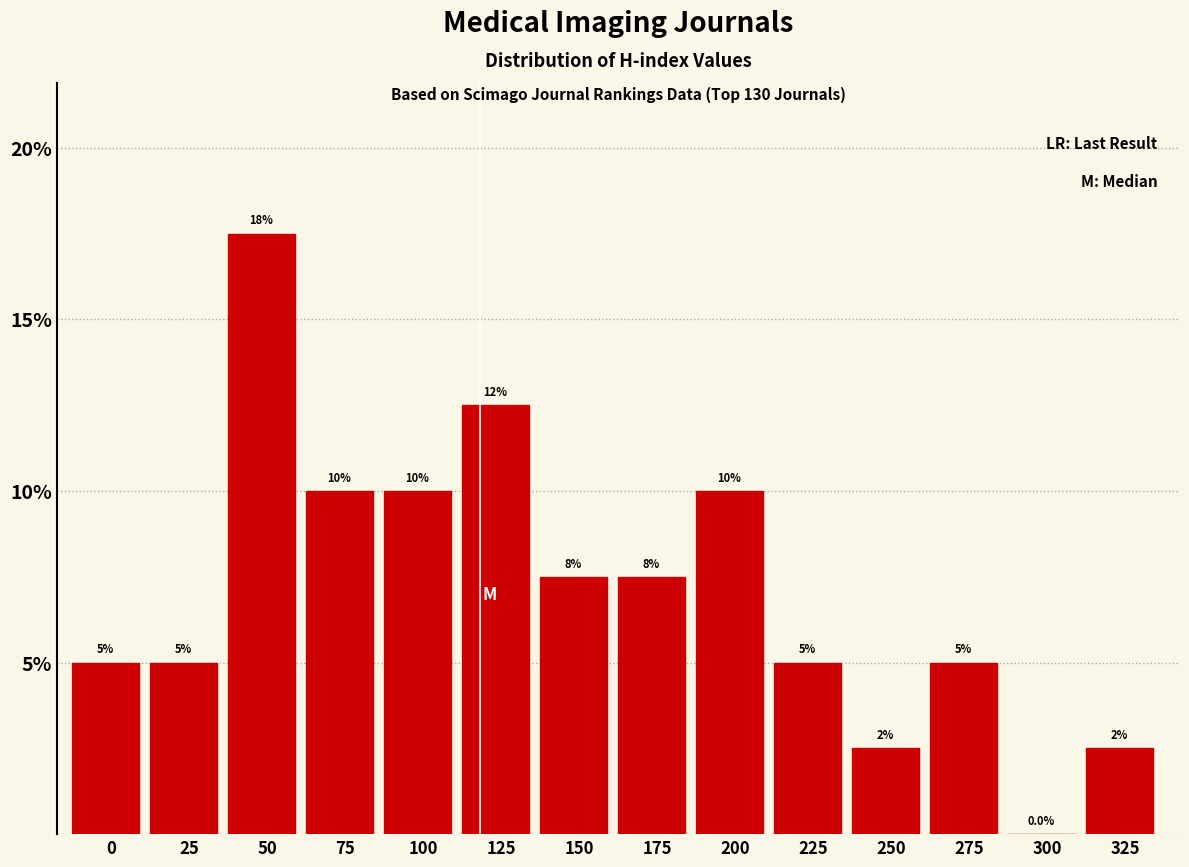

Reading left to right, transcribe all the data shown in this chart.

0=5.0	25=5.0	50=17.5	75=10.0	100=10.0	125=12.5	150=7.5	175=7.5	200=10.0	225=5.0	250=2.5	275=5.0	300=0.0	325=2.5